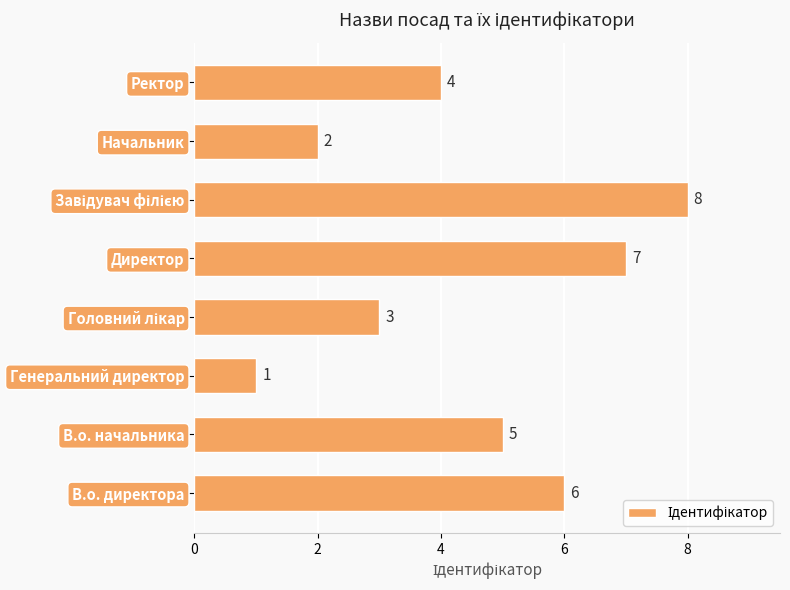

Are the bars grouped side by side (vs. stacked)?

No